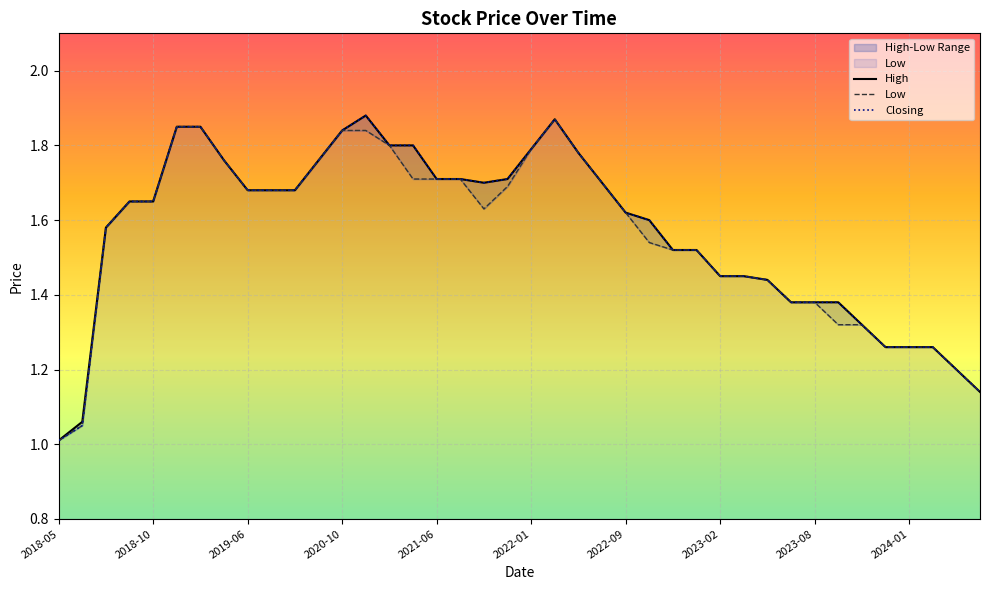

The value of Low at 2018-10 is 0.9. True or false?

False